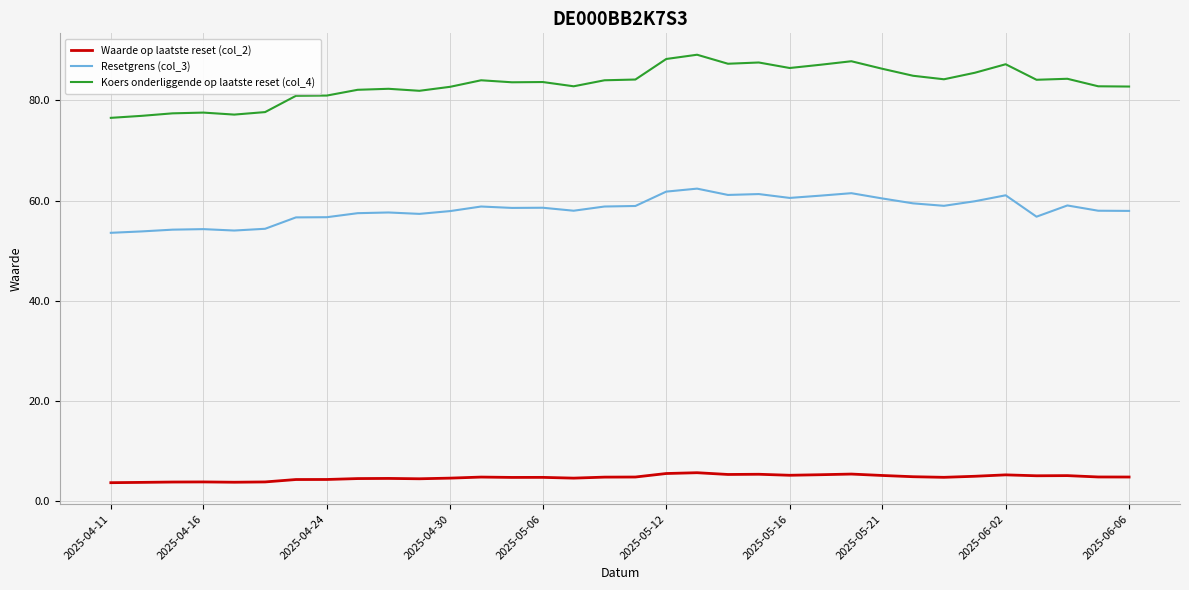

Which series has the largest total across all categories?

Koers onderliggende op laatste reset (col_4)